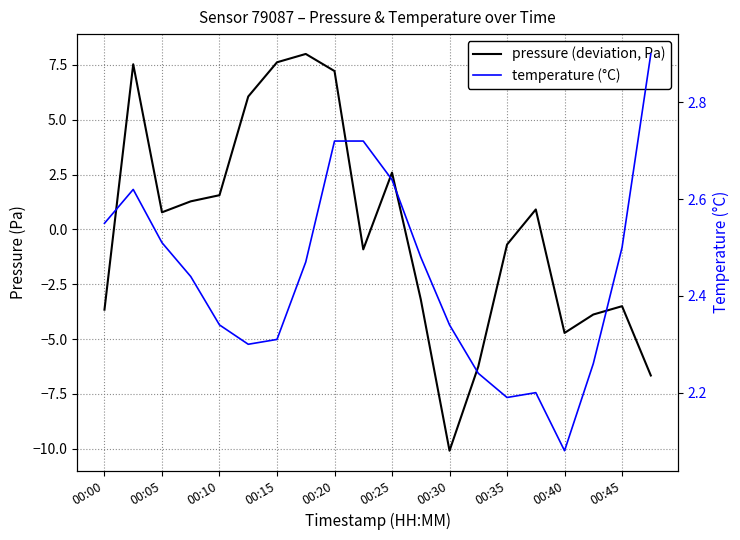

What is the difference between the maximum and minimum values in the temperature (°C) series?

0.8